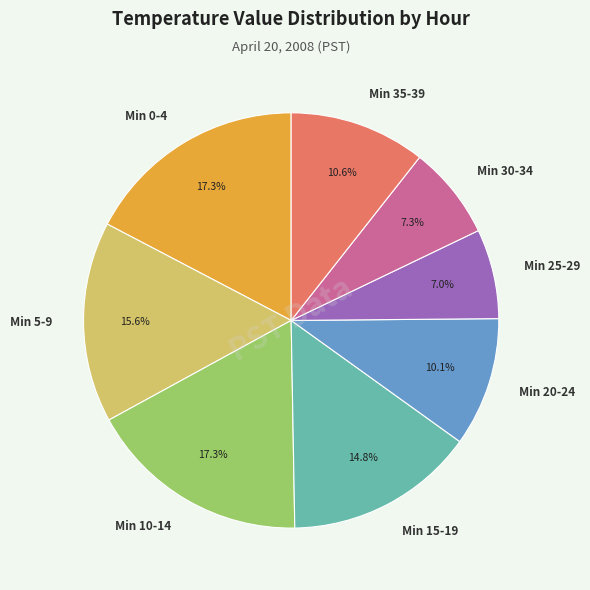

What portion of the pie excludes Min 20-24?

89.9%